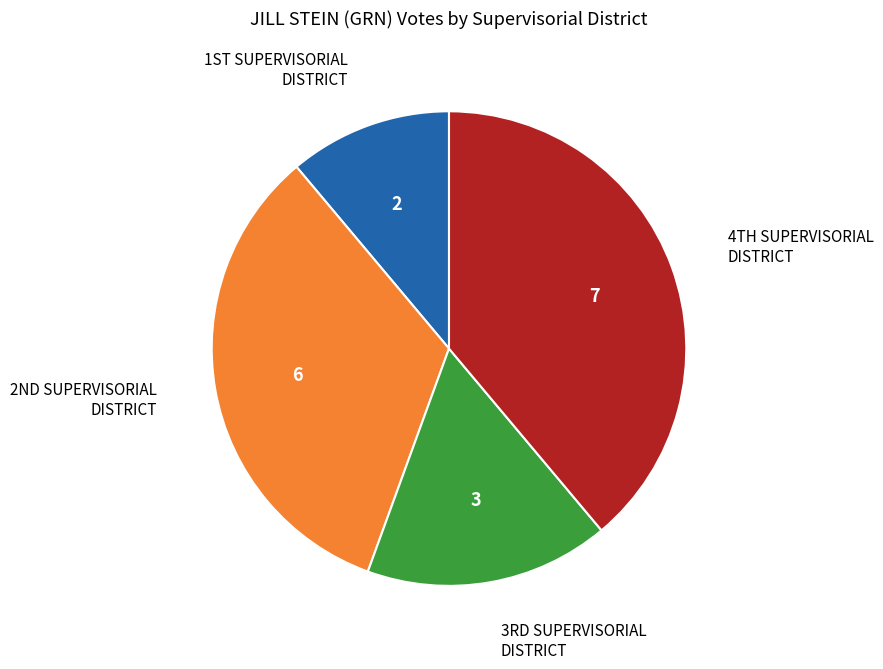

Does any single category account for the majority?

No